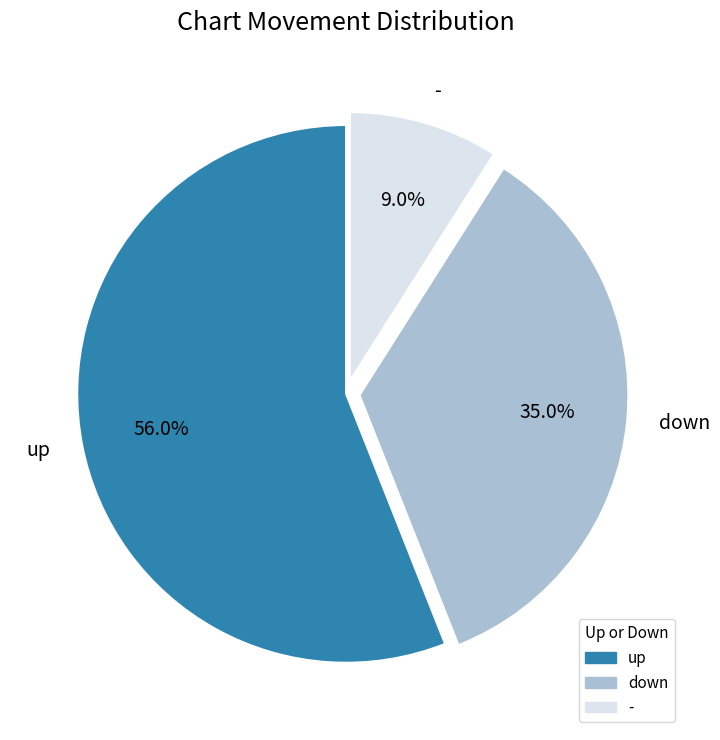

To the nearest percent, what is the difference between the down and - slice percentages?

26%